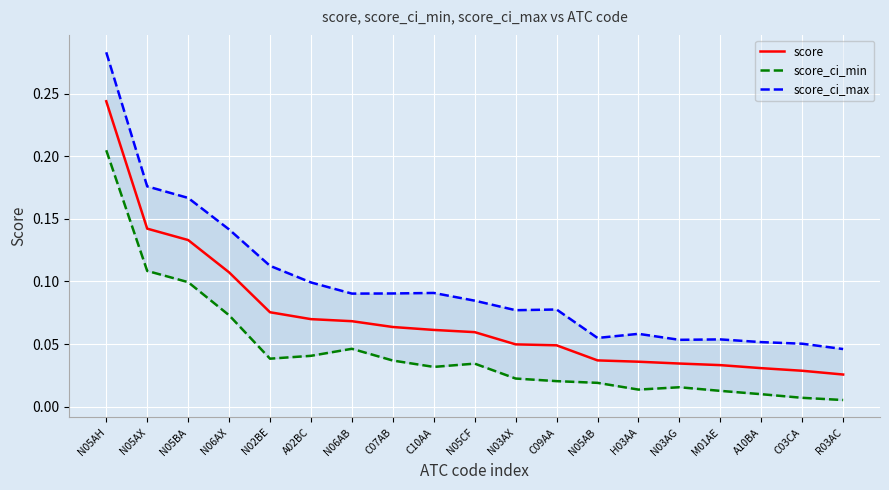

What is the approximate value of score at C10AA?

0.1